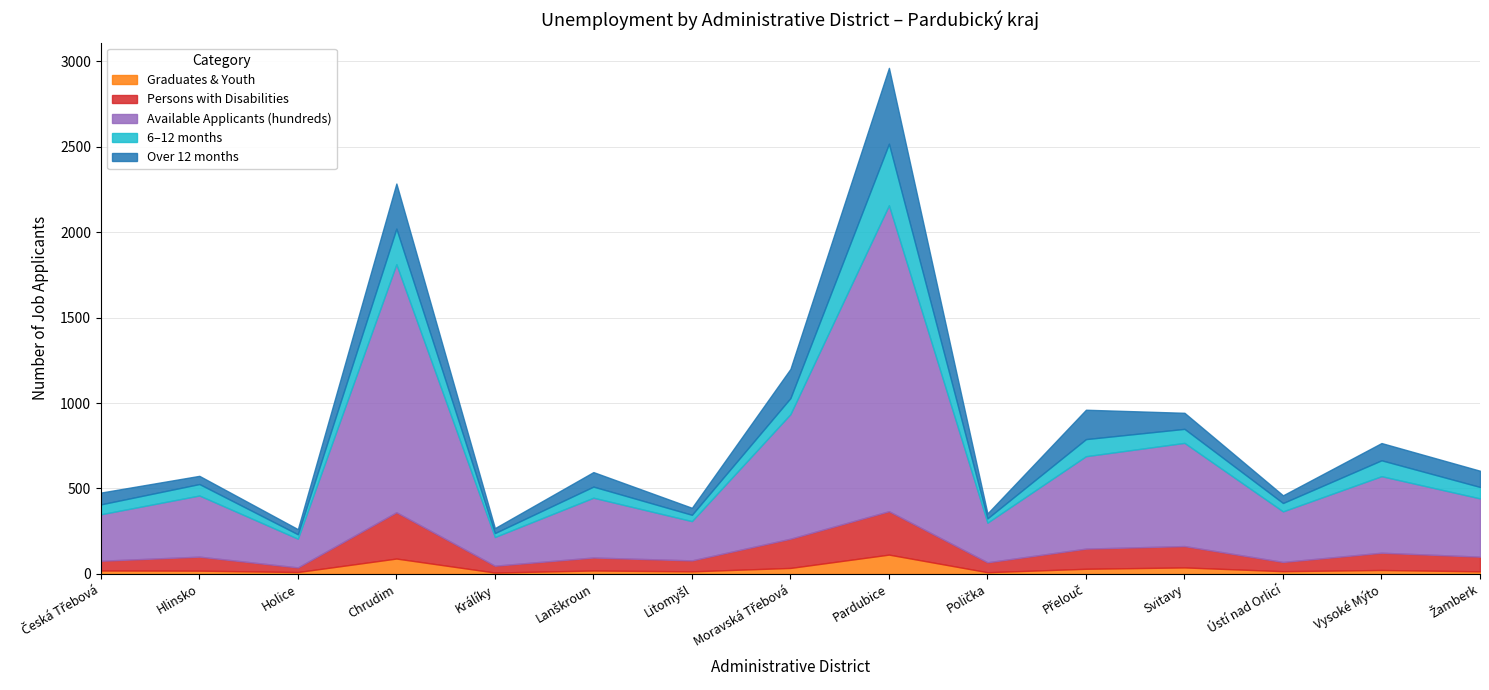

Does the chart have visible grid lines?

Yes